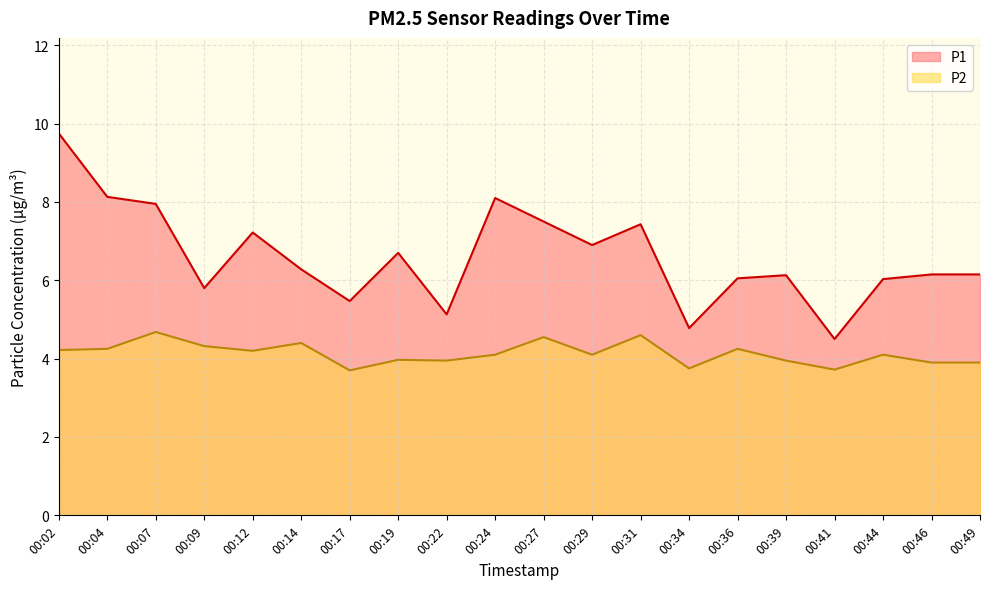

Which label corresponds to the smallest value in the chart?

00:17